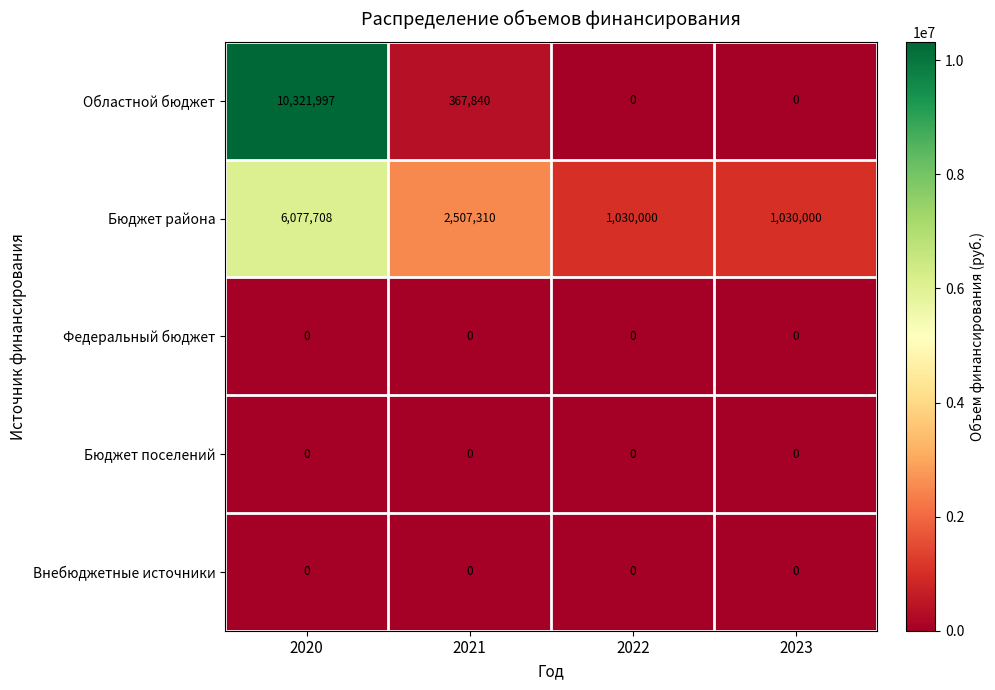

At which category does the chart reach its peak across all series?

2020